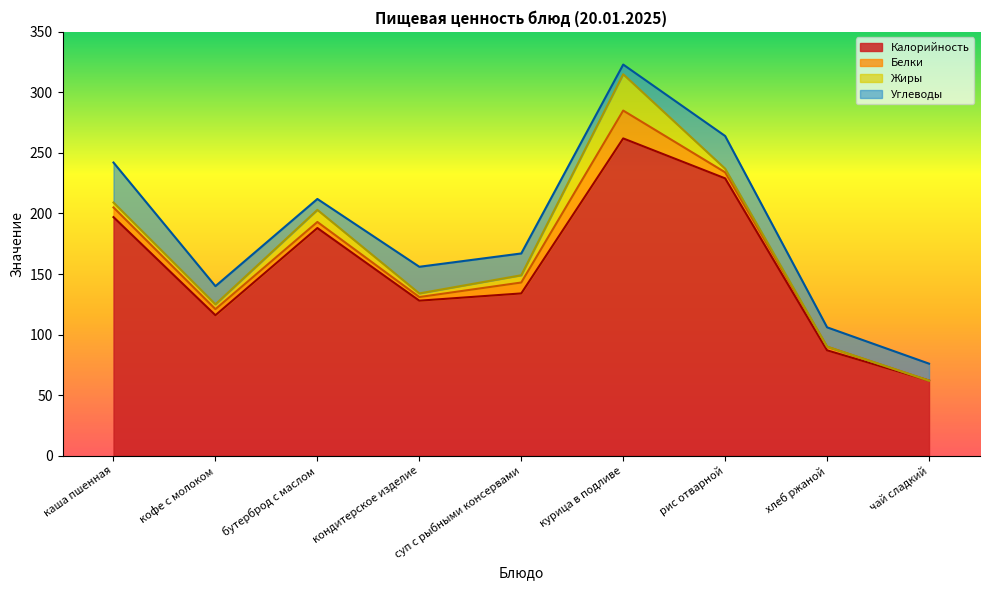

Where do Жиры and Углеводы first cross each other?

кофе с молоком and бутерброд с маслом